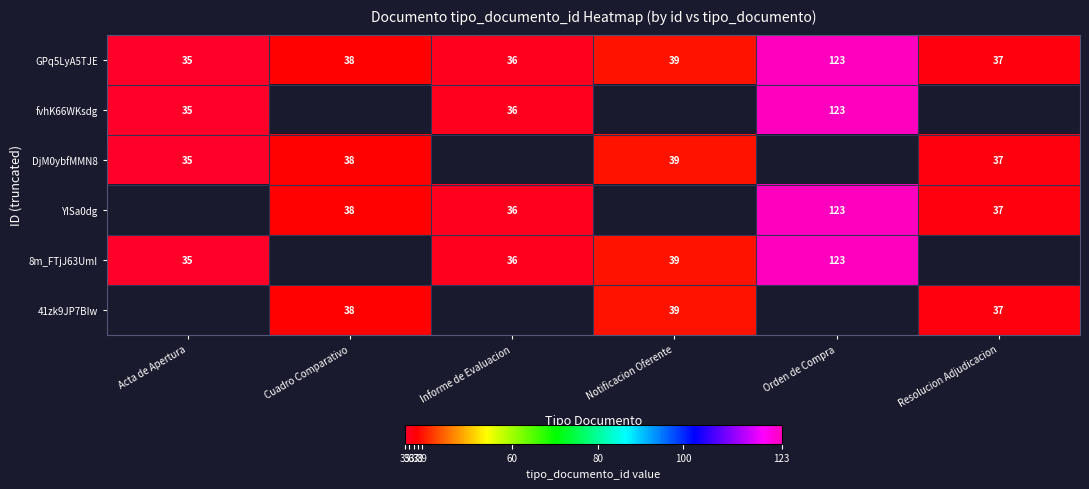

The value of fvhK66WKsdg at Acta de Apertura is 58. True or false?

False